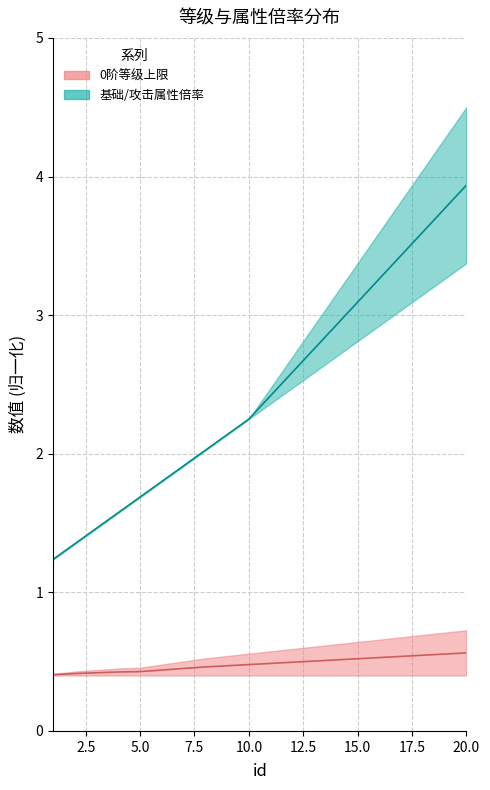

Between 20.0 and 15.0, which is larger?

20.0